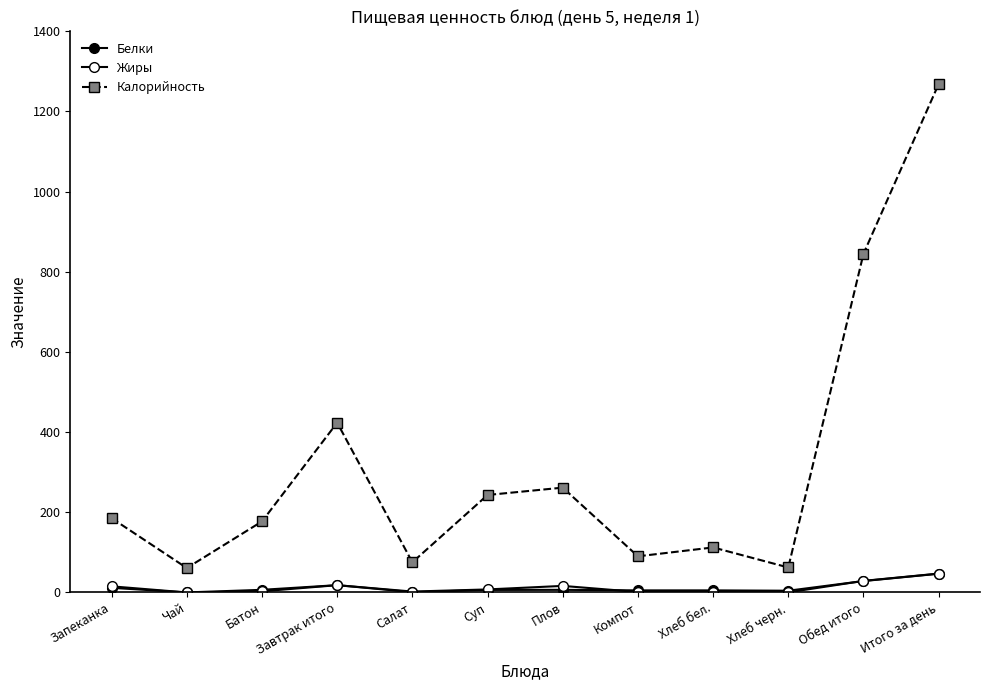

Which series changed the most between Запеканка and Хлеб черн.?

Калорийность